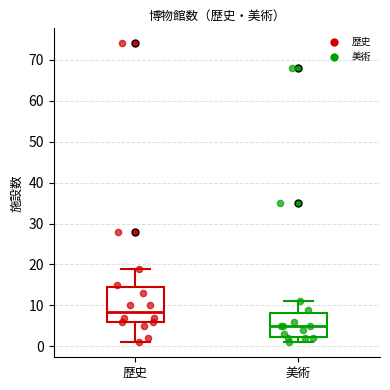

Comparing the boxes themselves (not the whiskers), which one is the tallest?

歴史